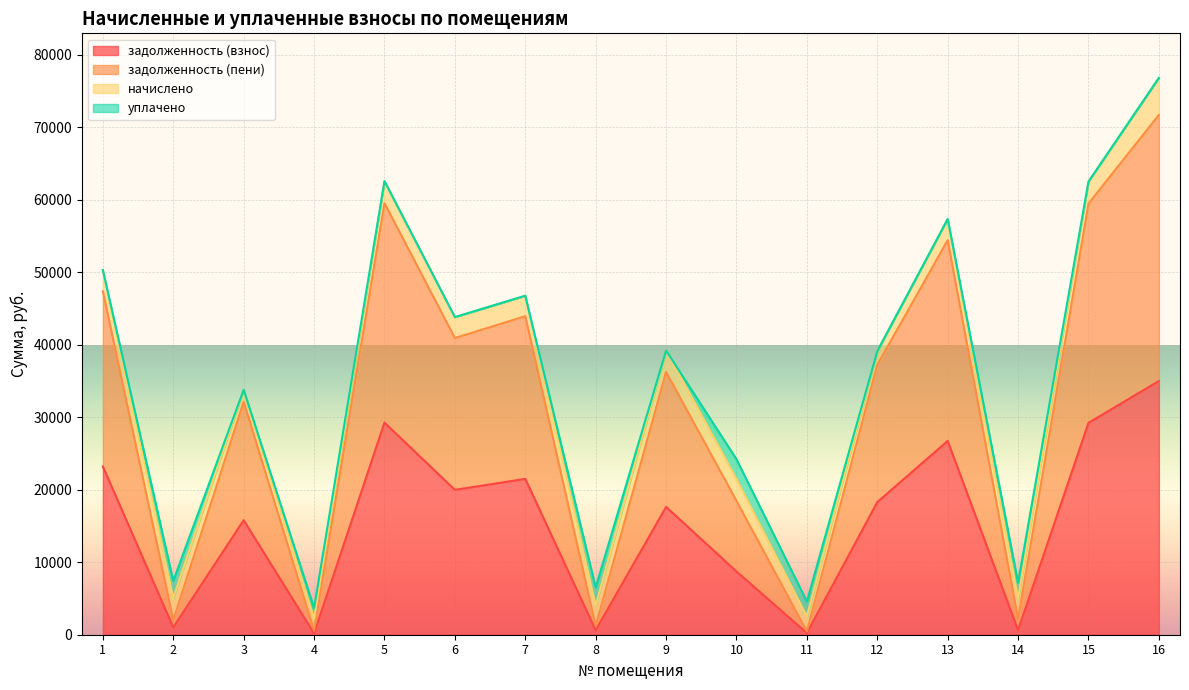

The value of задолженность (взнос) at 16 is 34996.2. True or false?

True